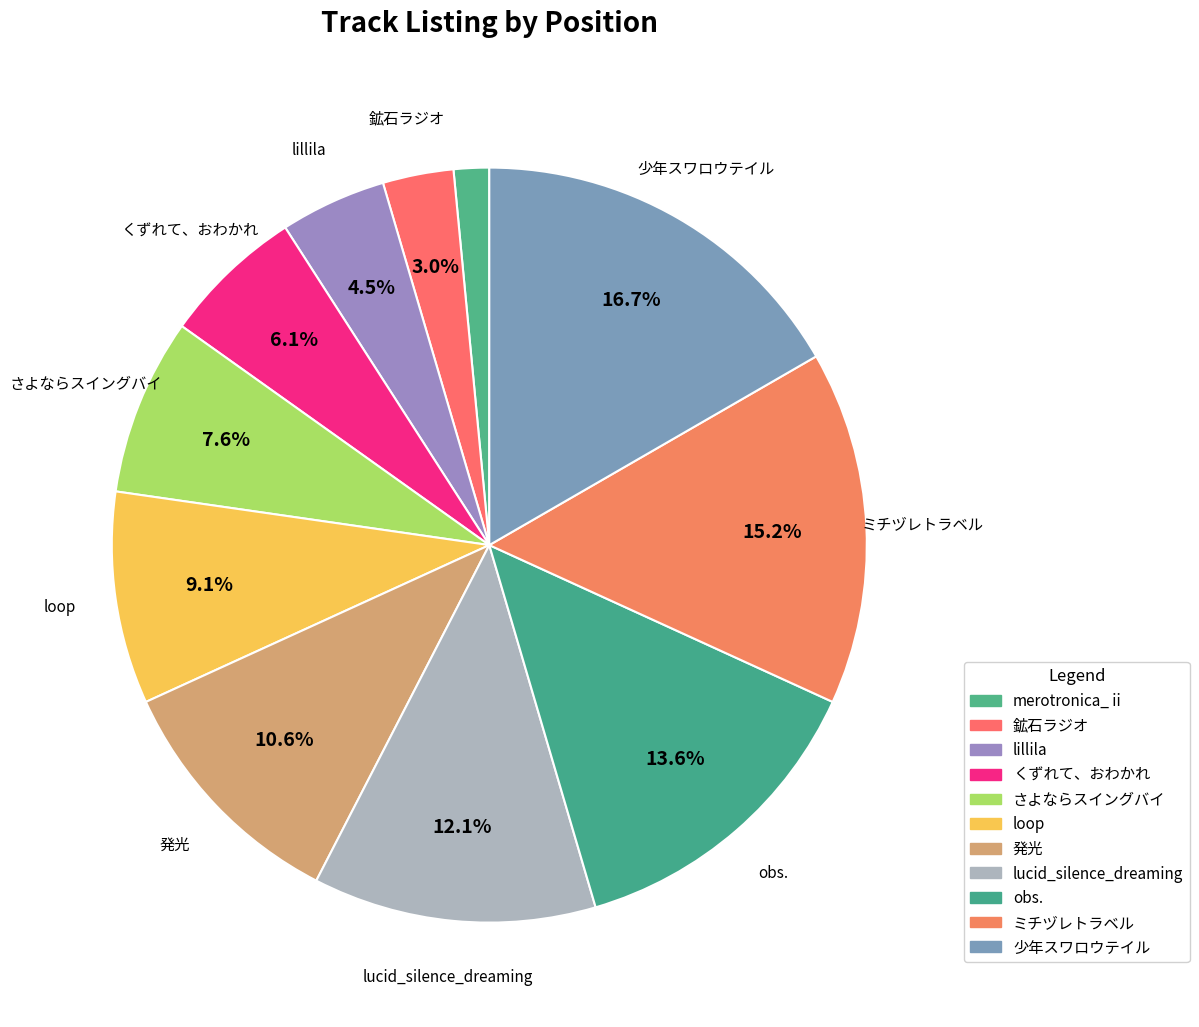

How many segments does this pie chart have?

11